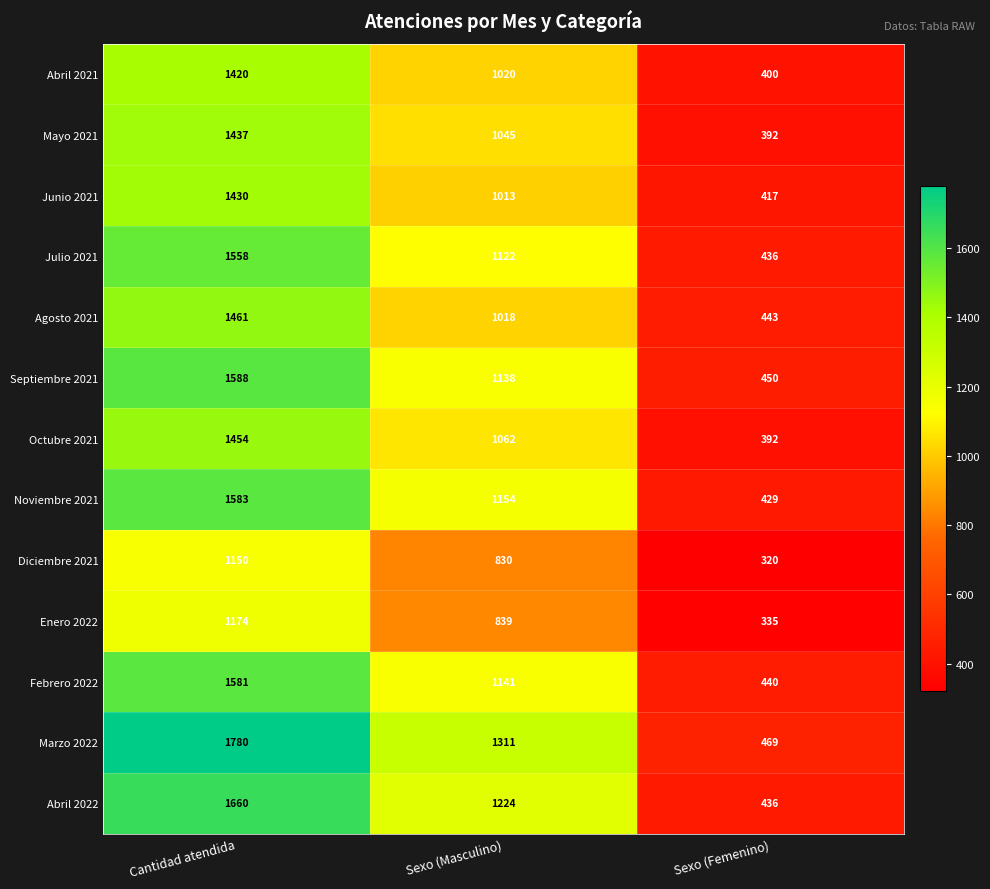

True or false: Enero 2022 has a value of 335 at Sexo (Femenino).

True